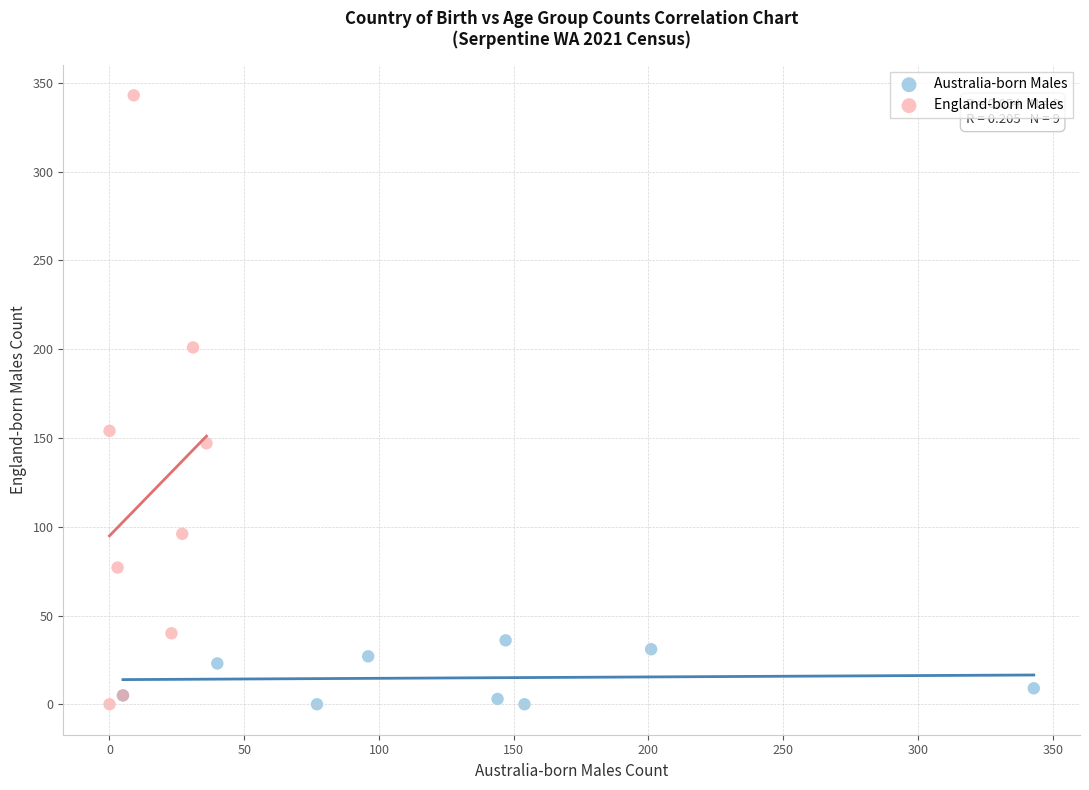

Which series reaches the maximum Y coordinate?

England-born Males